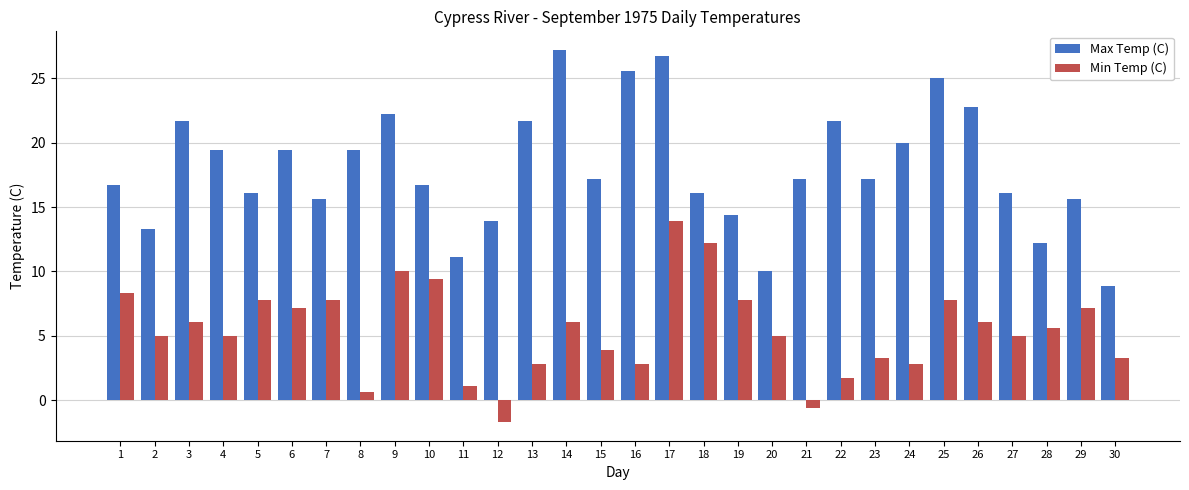

What is the average value of the Min Temp (C) series?

5.4